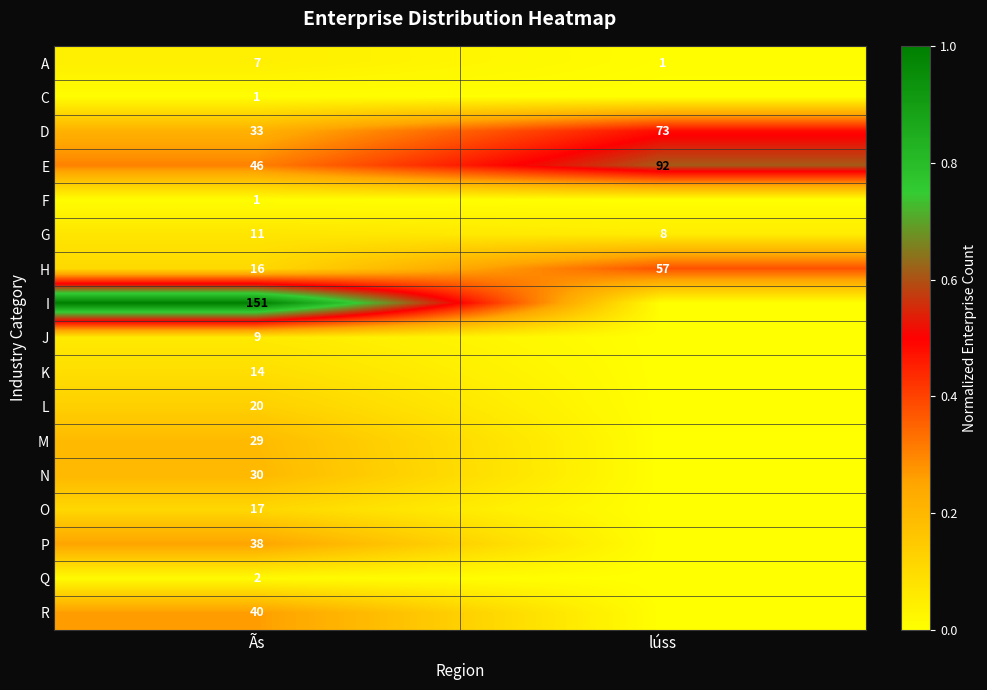

Read the H value at Ãs.

16